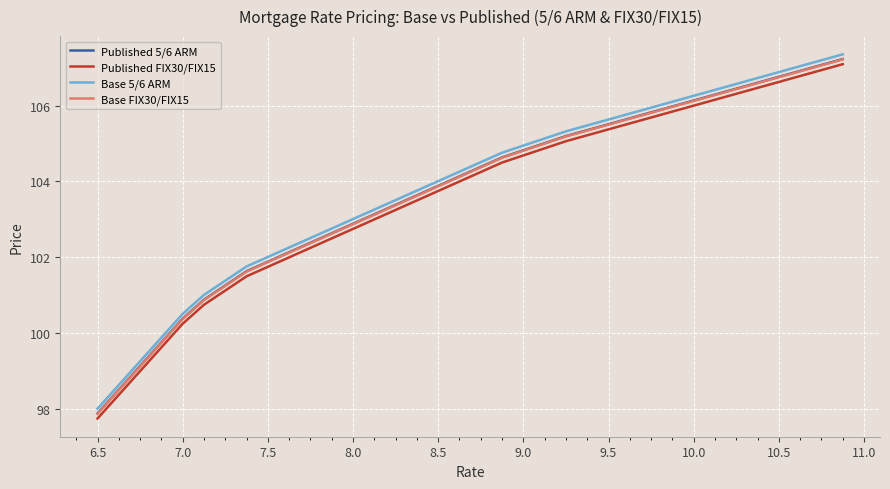

True or false: Base FIX30/FIX15 and Published FIX30/FIX15 intersect in this chart.

False